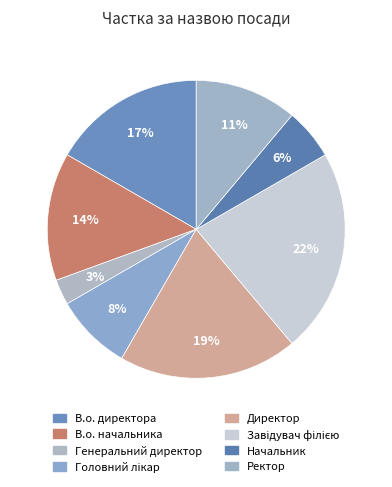

Which has a higher value, Директор or Начальник?

Директор